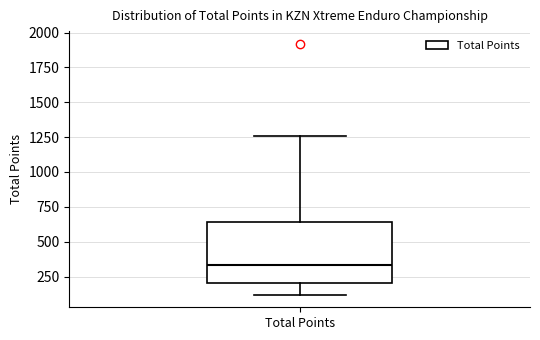

Where does the upper whisker of the box for Total Points end on the y-axis? The values are not printed on the chart, so give them approximately, as read against the axis.

1250